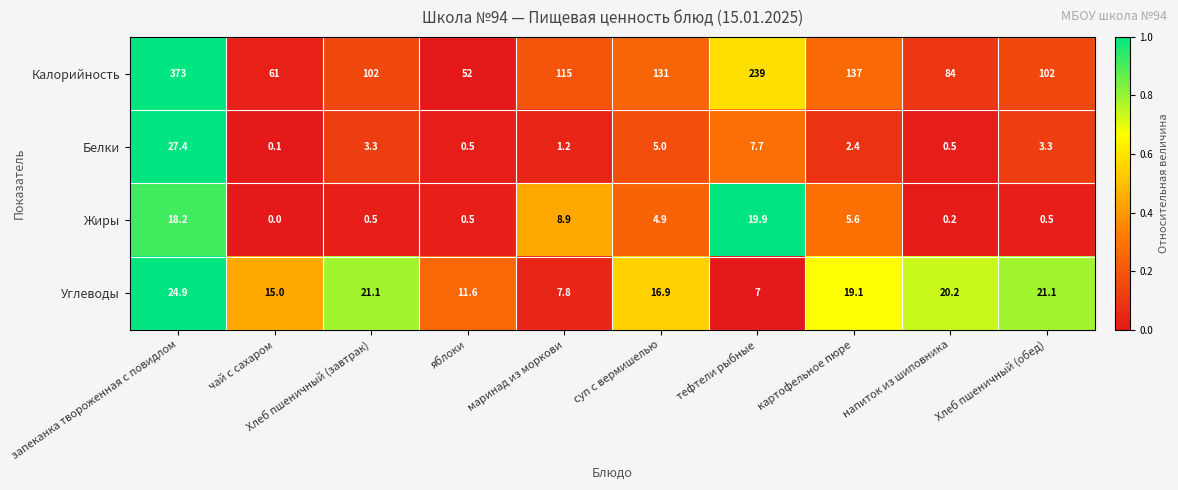

How many distinct data groups are displayed?

4